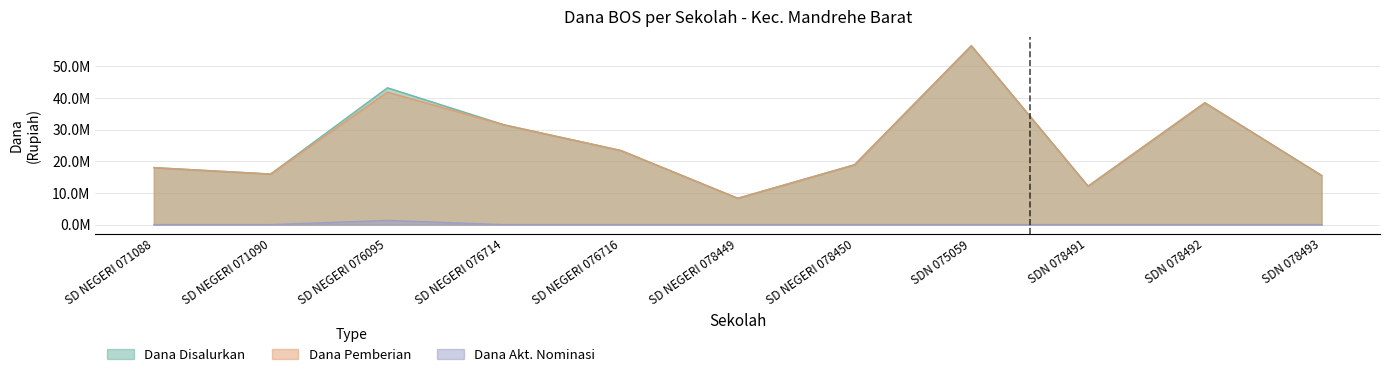

Does the chart have visible grid lines?

Yes